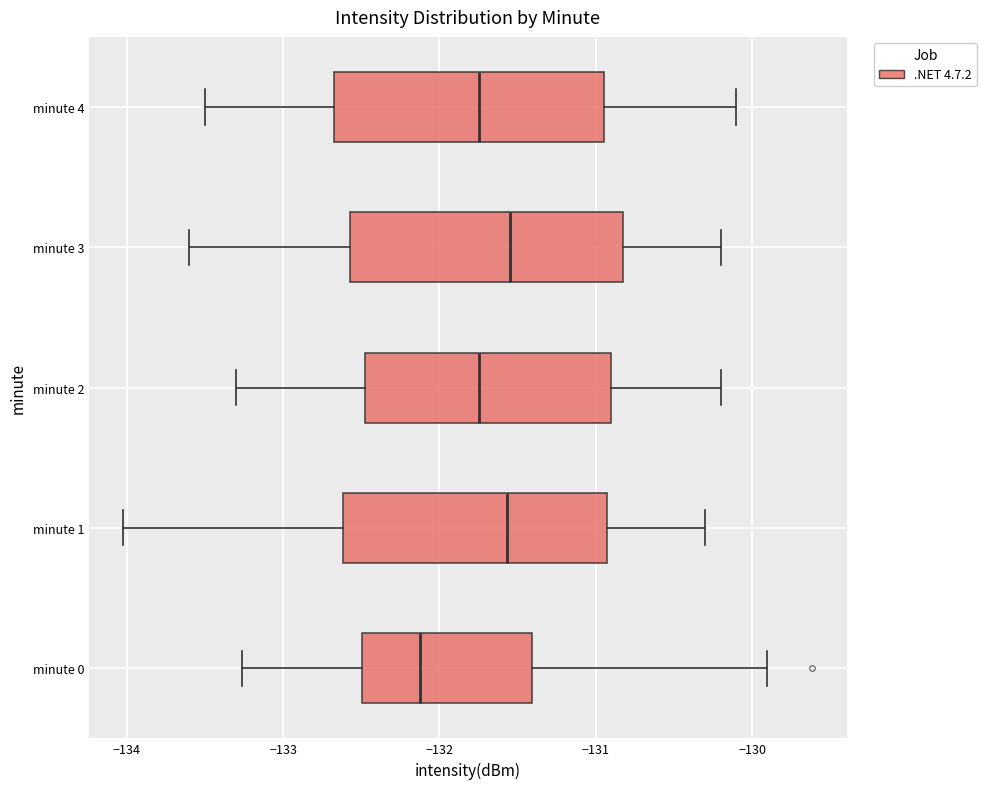

Where is the left edge of the box for minute 3 on the x-axis? The values are not printed on the chart, so give them approximately, as read against the axis.

-132.6